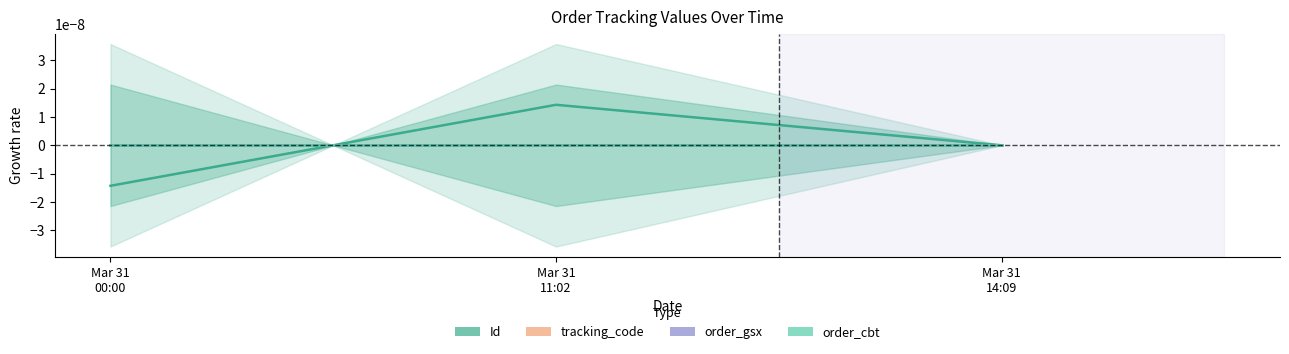

How many data points in Id are less than 0?

1